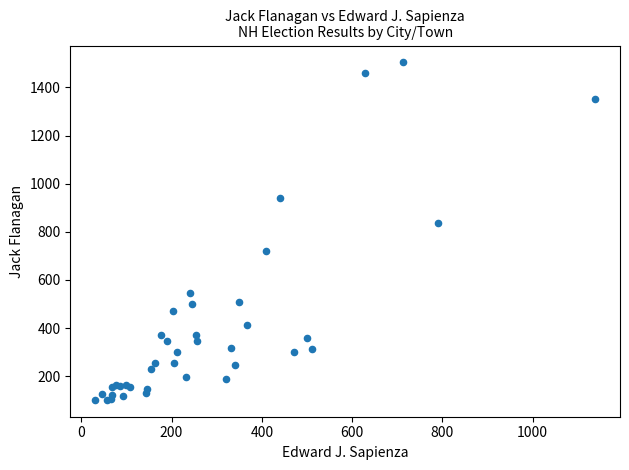

What Y value in the scatter plot is closest to 803?

838